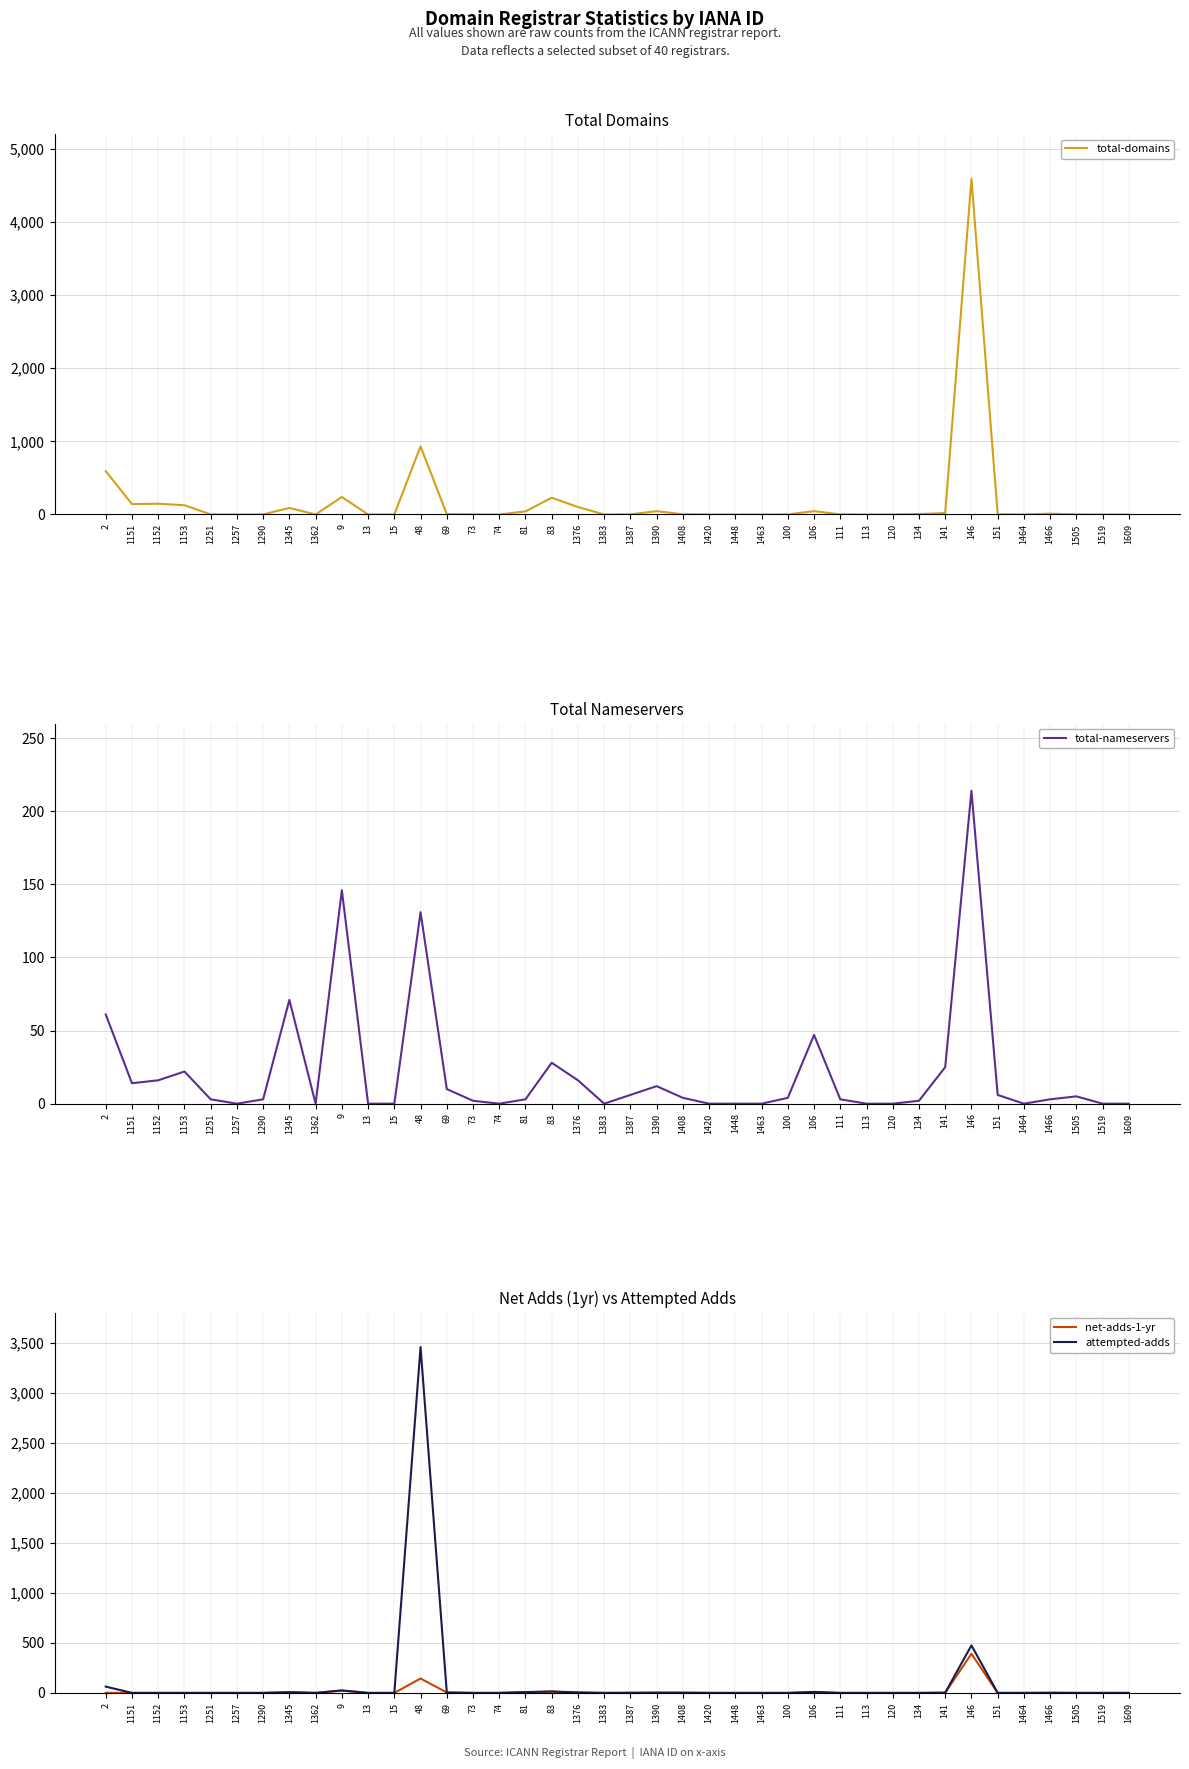

At which category is the sum across all series the highest?

146